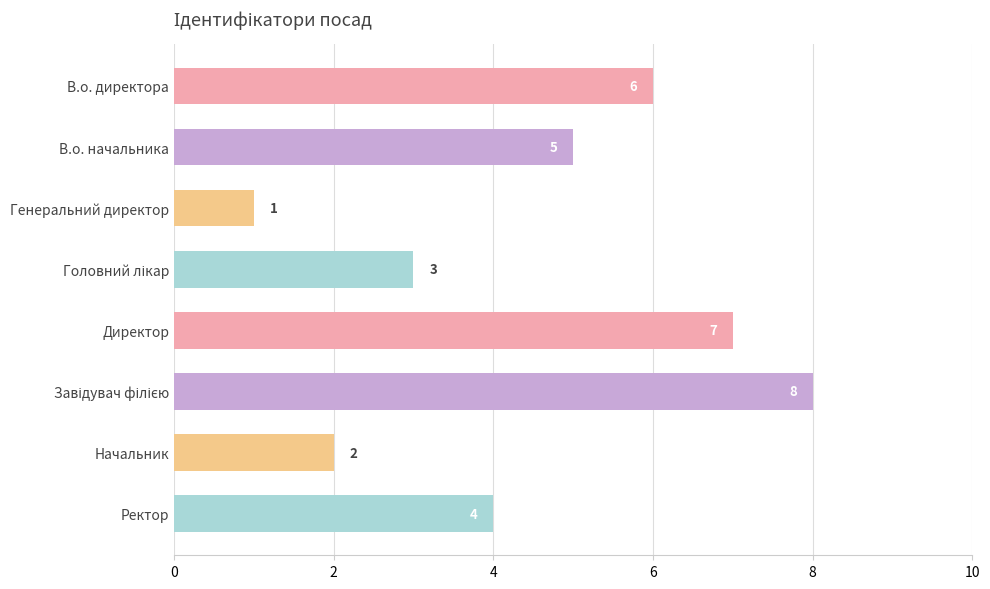

How many bars are there in total?

8